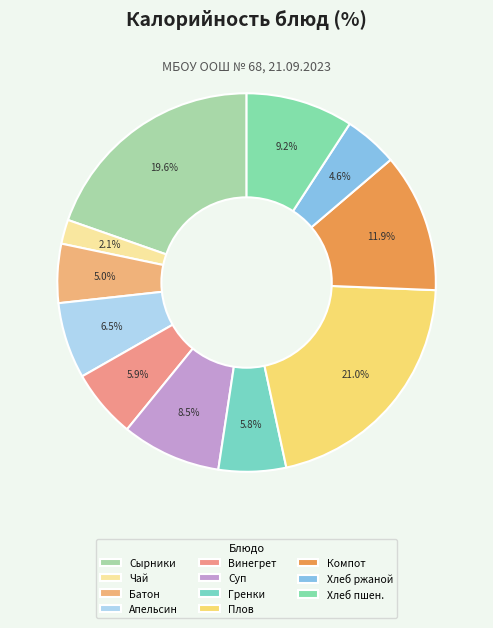

Count the number of slices in the pie.

11